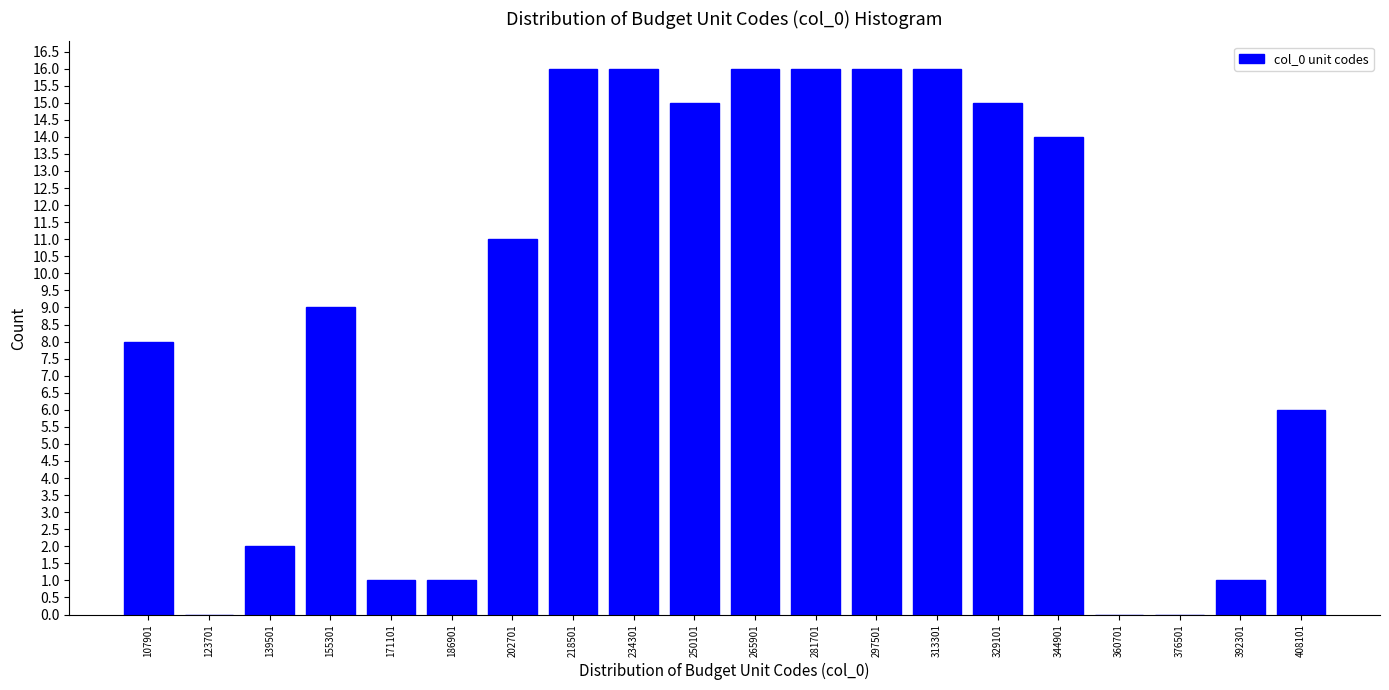

Reading left to right, transcribe this chart: for each bar, give the range it covers on the x-axis and its height. Neither the bar edges nor the heights are printed on the chart, so give them approximately, as read against the axes.

100000 to 116000: 8
116000 to 132000: 0
132000 to 148000: 2
148000 to 164000: 9
164000 to 180000: 1
180000 to 194000: 1
194000 to 210000: 11
210000 to 226000: 16
226000 to 242000: 16
242000 to 258000: 15
258000 to 274000: 16
274000 to 290000: 16
290000 to 306000: 16
306000 to 322000: 16
322000 to 338000: 15
338000 to 352000: 14
352000 to 368000: 0
368000 to 384000: 0
384000 to 400000: 1
400000 to 416000: 6